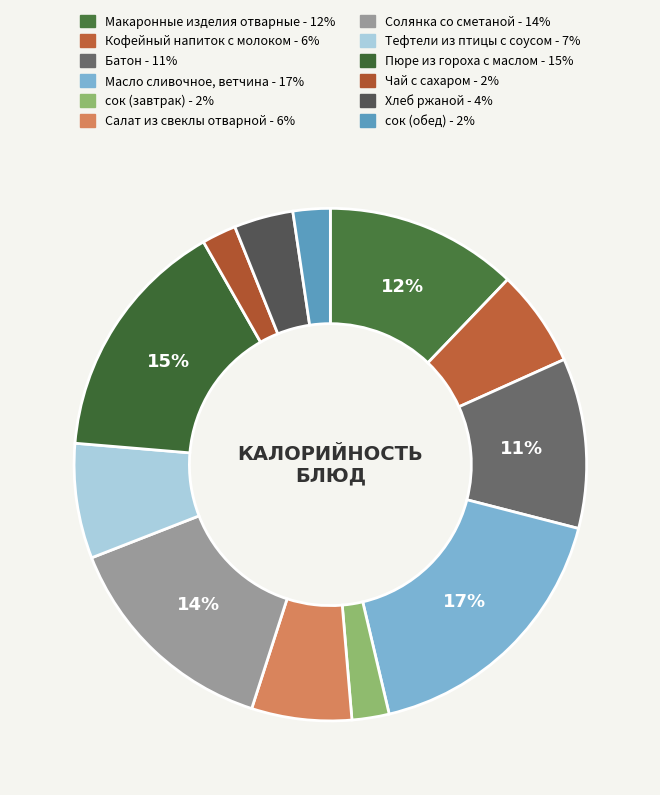

What percentage is the сок (обед) slice, to the nearest percent?

2%